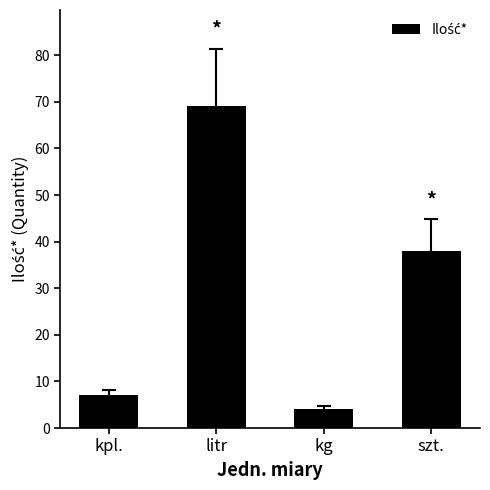

What is the difference between the maximum and minimum values?

65